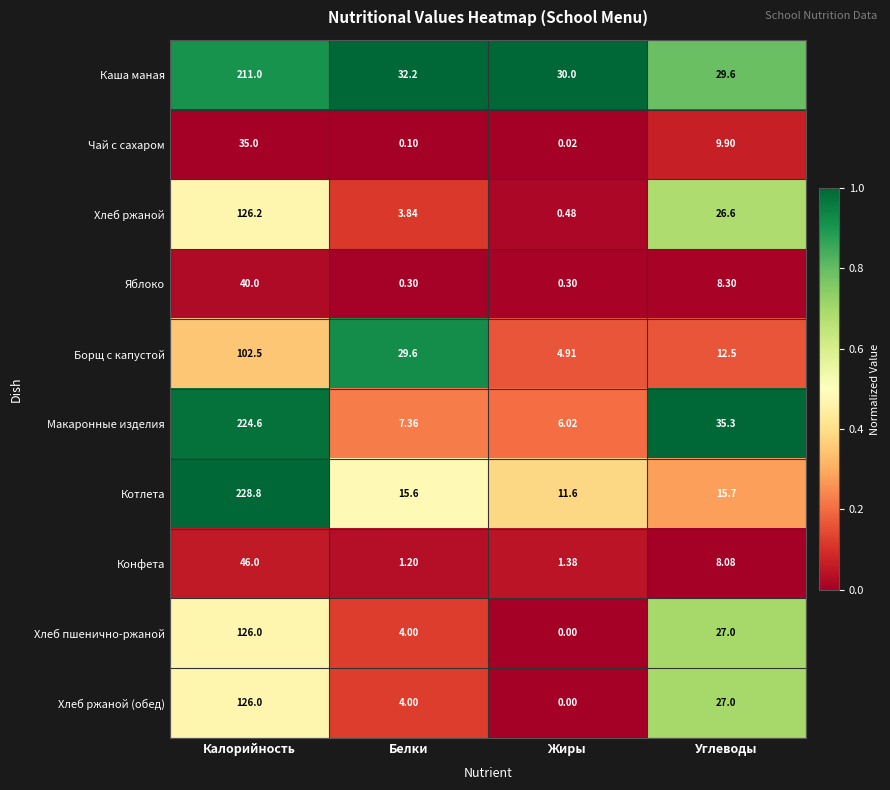

Between Белки and Углеводы, which series saw the biggest shift?

Макаронные изделия